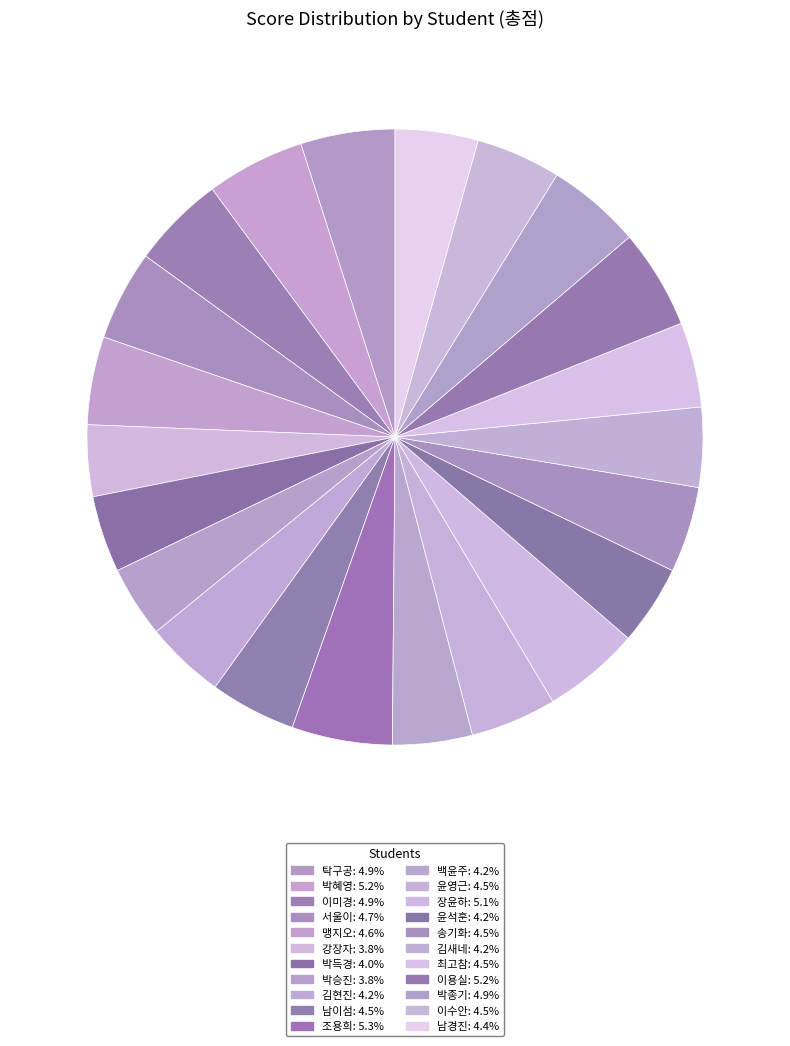

What percentage do 백윤주 and 남경진 together represent?

8.5%